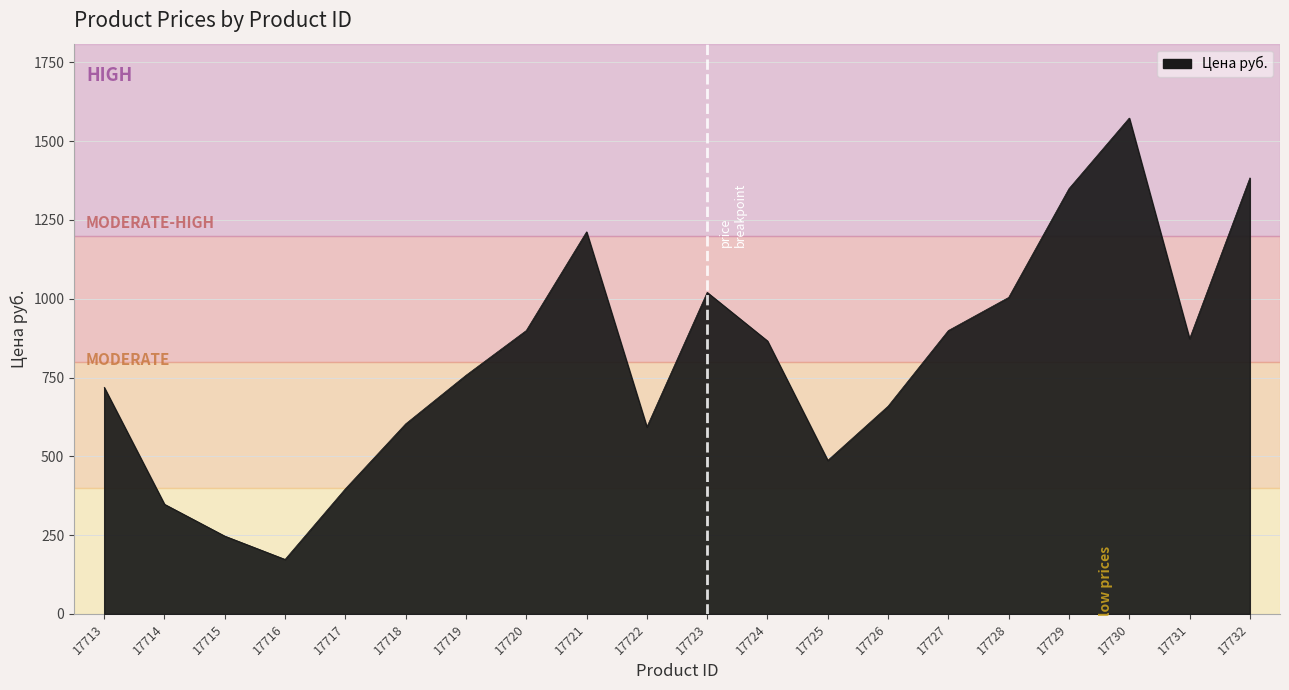

Is it true that the value at 17729 is 1349?

True